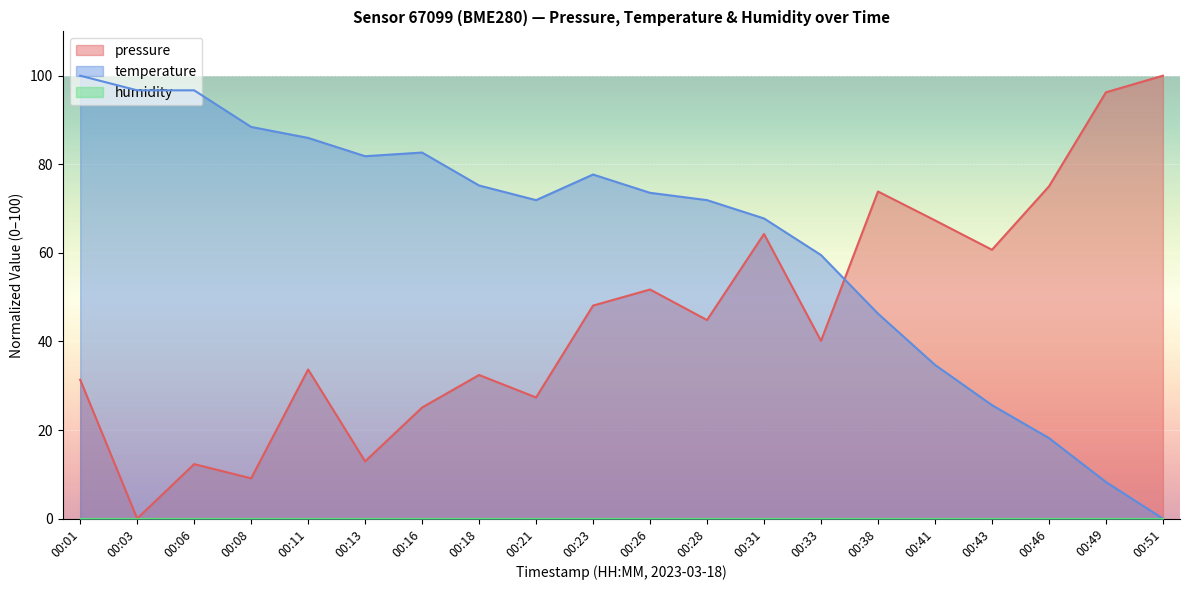

Reading right to left, what are all the values shown in this chart?

pressure: 100.0	96.2	75.0	60.7	67.3	73.9	40.1	64.3	44.8	51.7	48.1	27.3	32.4	25.1	12.9	33.7	9.1	12.3	0.0	31.4
temperature: 0.0	8.3	18.2	25.6	34.7	46.3	59.5	67.8	71.9	73.6	77.7	71.9	75.2	82.6	81.8	86.0	88.4	96.7	96.7	100.0